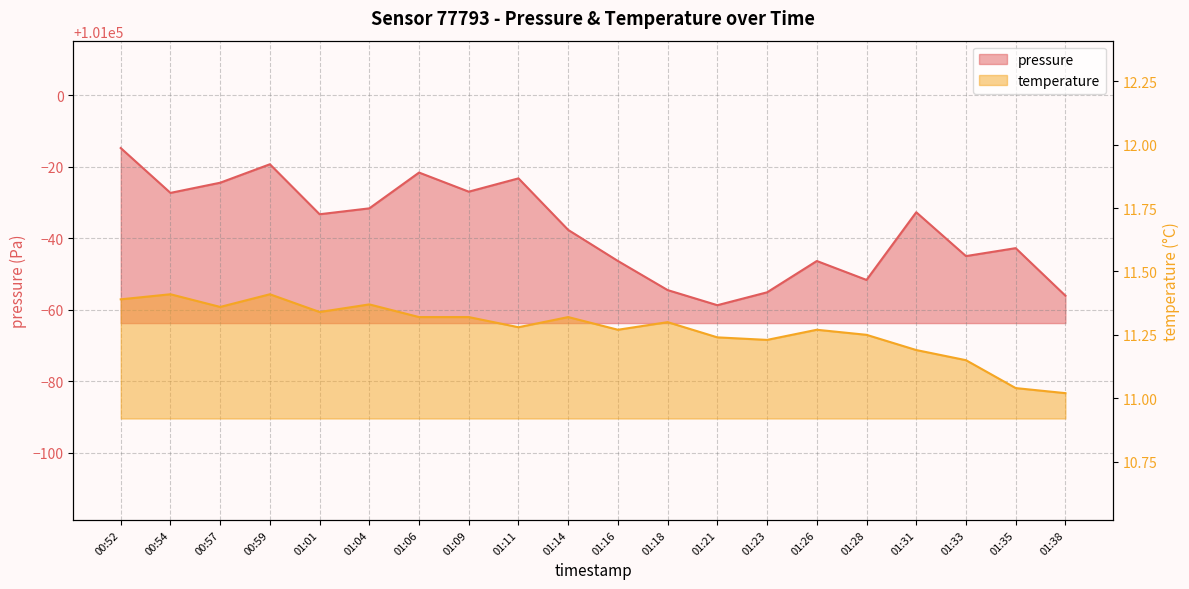

What is the difference between the maximum and minimum values in the temperature series?

0.4